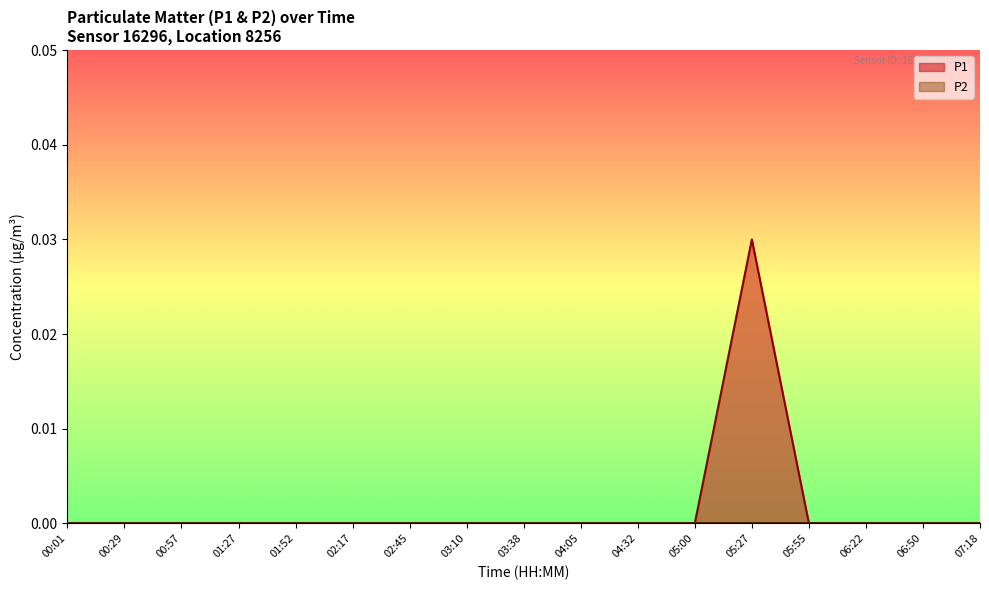

Does the chart display data point markers on the line(s)?

No